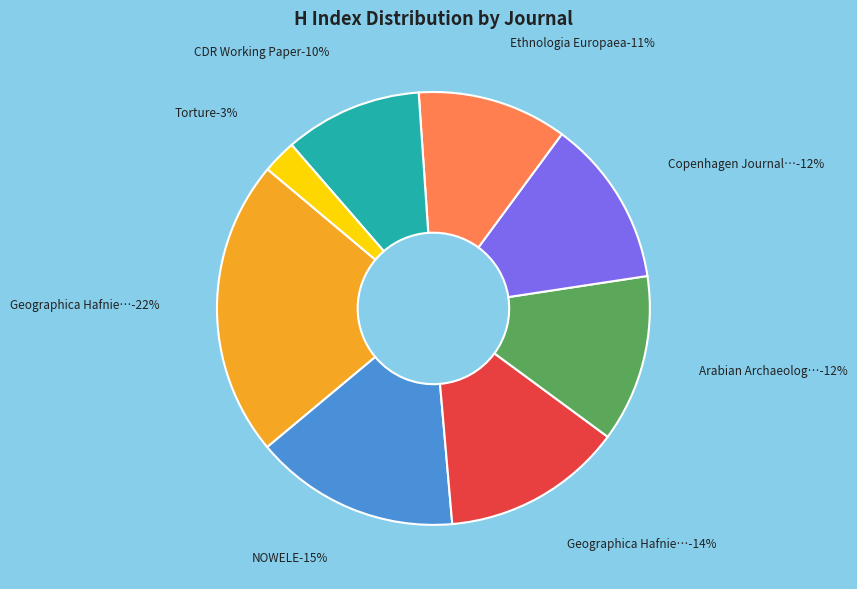

Which category has the smallest portion of the pie?

Torture